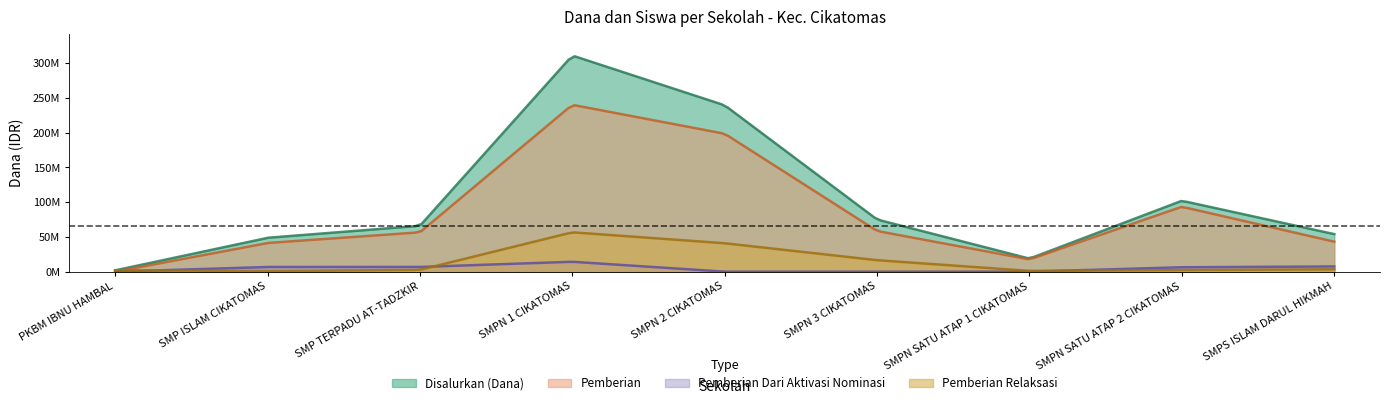

How many interior local peaks does the Pemberian Dari Aktivasi Nominasi series have?

1